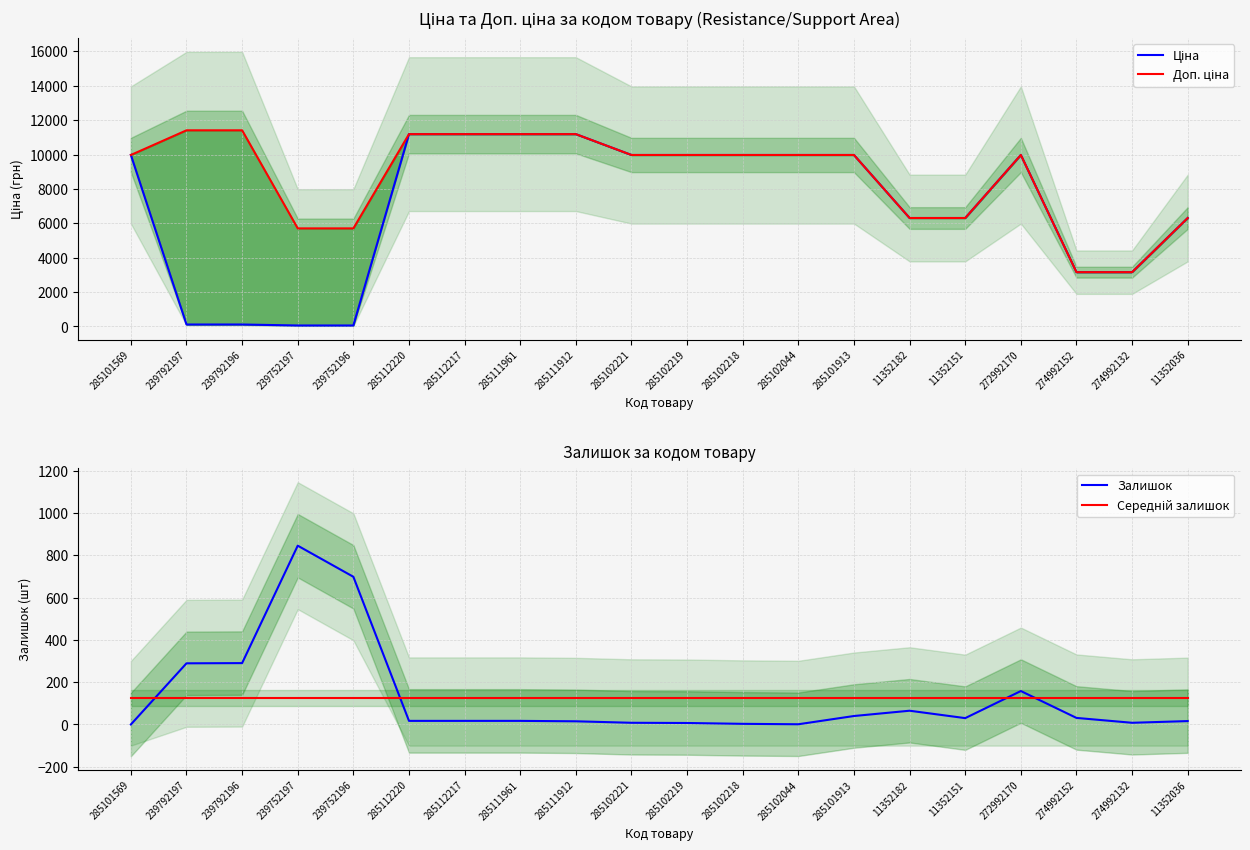

Reading left to right, transcribe all the data shown in this chart.

Ціна: 9975.0	114.1	114.1	57.0	57.0	11188.2	11188.2	11188.2	11188.2	9975.0	9975.0	9975.0	9975.0	9975.0	6308.8	6308.8	9975.0	3157.9	3157.9	6308.8
Доп. ціна: 9975.0	11410.0	11410.0	5705.0	5705.0	11188.2	11188.2	11188.2	11188.2	9975.0	9975.0	9975.0	9975.0	9975.0	6308.8	6308.8	9975.0	3158.0	3158.0	6308.8
Залишок: 0.0	289.0	290.0	845.0	698.0	17.0	17.0	17.0	15.0	8.0	7.0	3.0	1.0	40.0	65.0	30.0	158.0	31.0	8.0	16.0
Середній залишок: 127.0	127.0	127.0	127.0	127.0	127.0	127.0	127.0	127.0	127.0	127.0	127.0	127.0	127.0	127.0	127.0	127.0	127.0	127.0	127.0